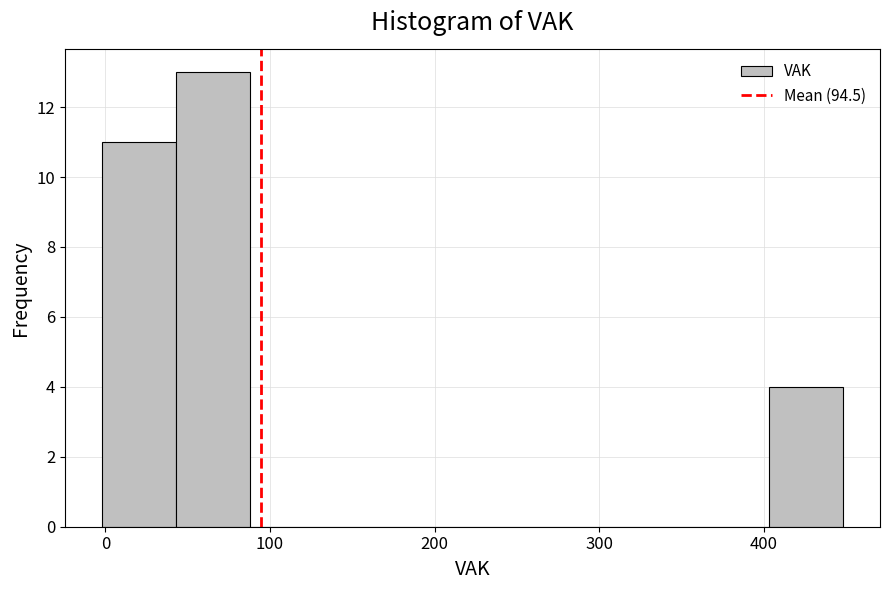

Reading left to right, transcribe this chart: for each bar, give the range it covers on the x-axis and its height. Neither the bar edges nor the heights are printed on the chart, so give them approximately, as read against the axes.

-2 to 43: 11
43 to 88: 13
88 to 133: 0
133 to 178: 0
178 to 223: 0
223 to 268: 0
268 to 313: 0
313 to 358: 0
358 to 403: 0
403 to 448: 4